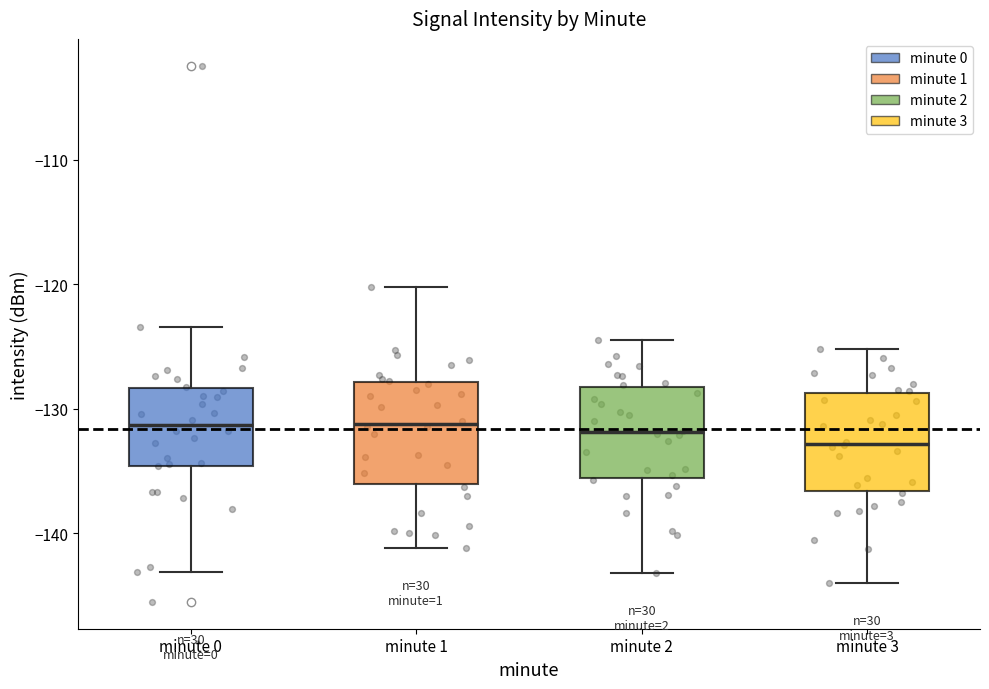

Reading left to right, transcribe this box plot: for each box, give where its median line is, the range the box spans, and where its two whiskers end, as read against the y-axis. The values are not printed on the chart, so give them approximately, as read against the axis.

minute 0: median -131, box -135 to -128, whiskers -143 to -123
minute 1: median -131, box -136 to -128, whiskers -141 to -120
minute 2: median -132, box -136 to -128, whiskers -143 to -124
minute 3: median -133, box -137 to -129, whiskers -144 to -125